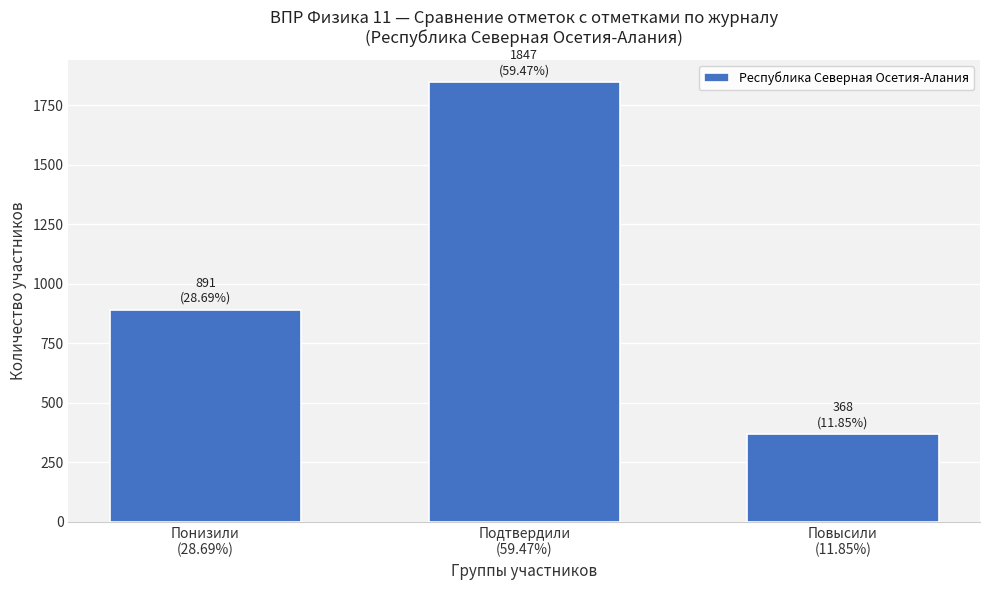

Reading right to left, transcribe all the data shown in this chart.

368	1847	891